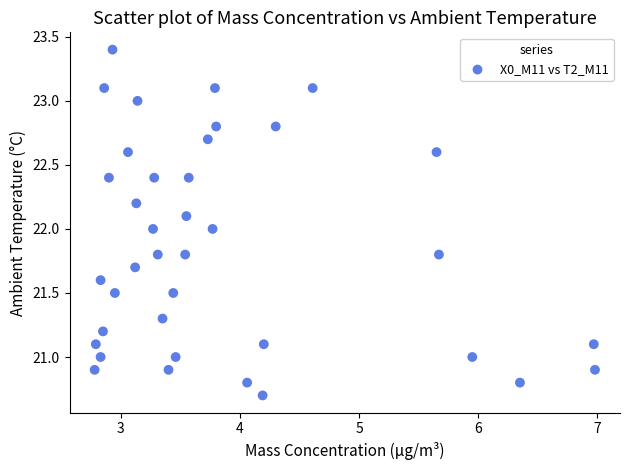

What is the range of X values (max minus min)?

4.2